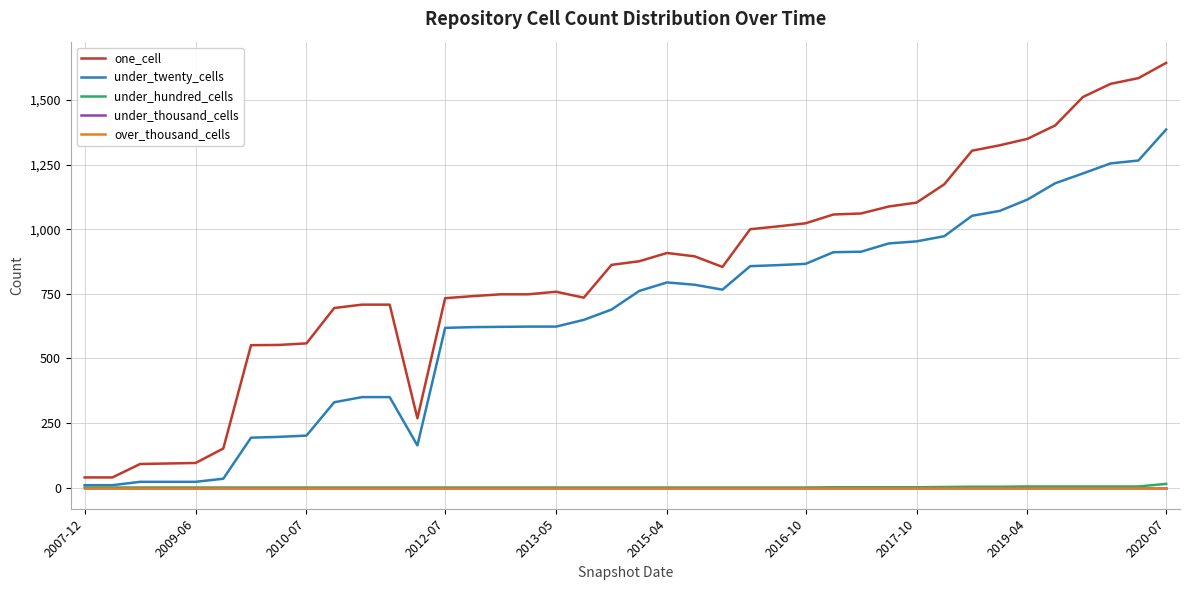

True or false: under_thousand_cells and under_hundred_cells intersect in this chart.

False